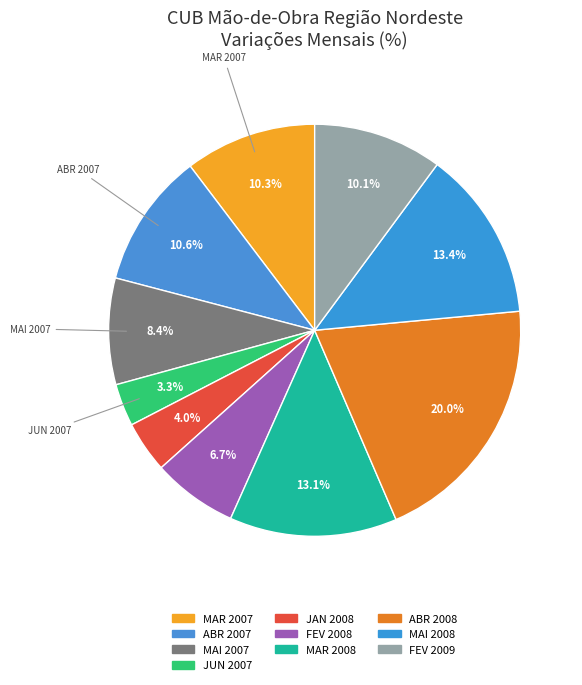

Which slice is the largest?

ABR 2008